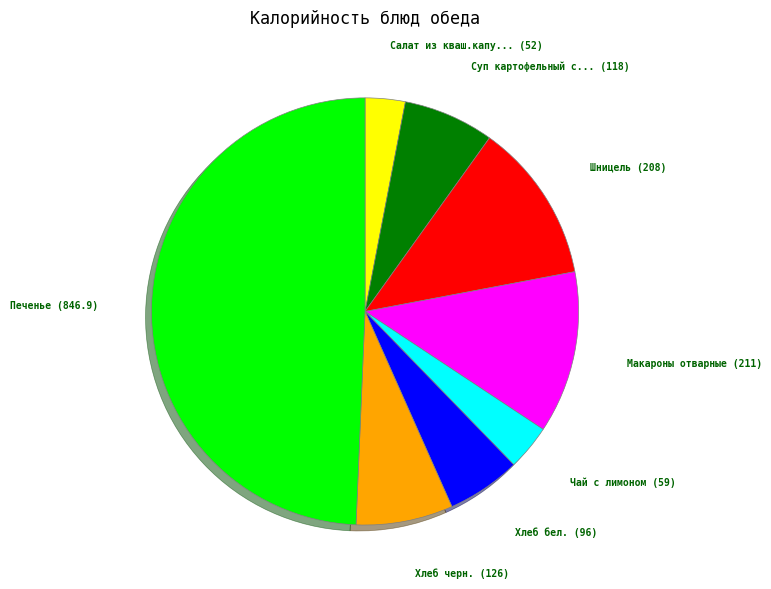

Count the number of slices in the pie.

8